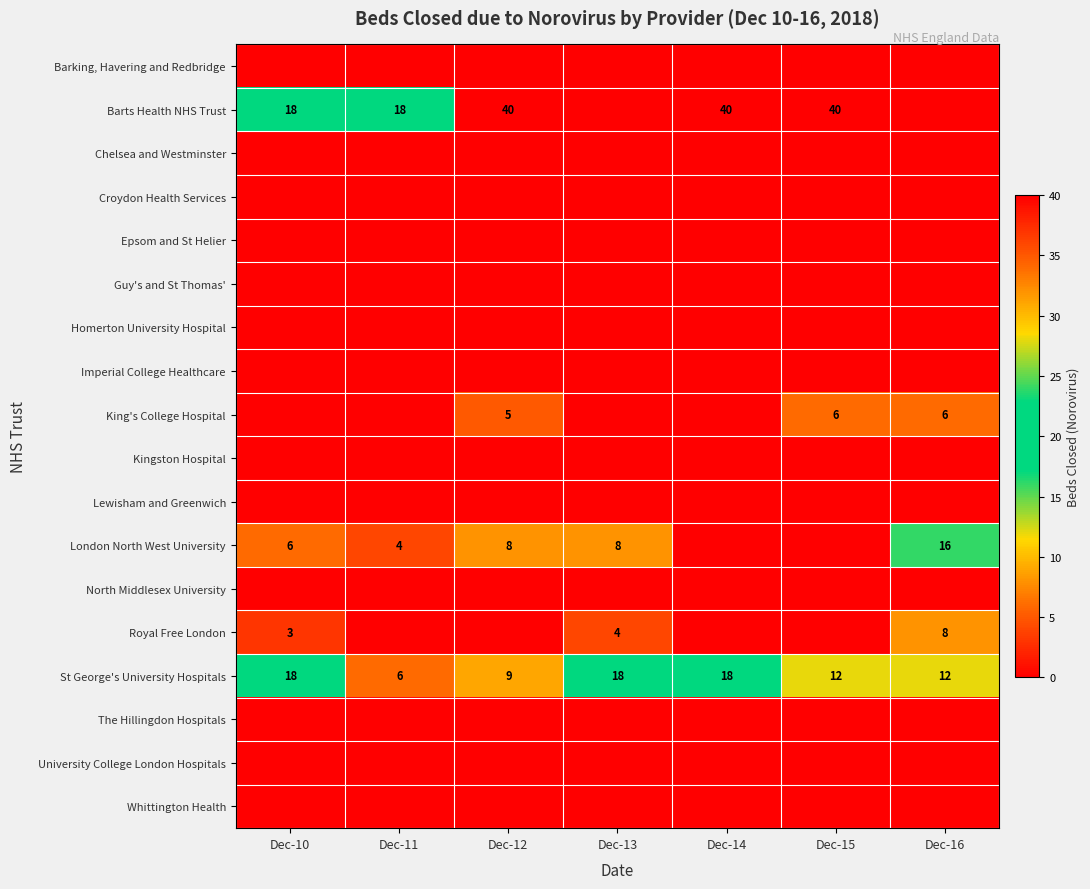

At how many categories does at least one series exceed 9?

7